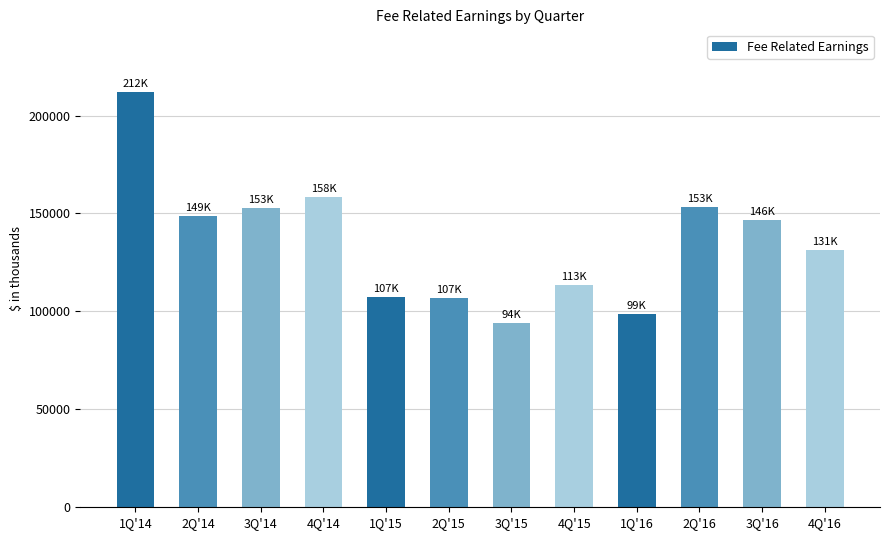

What position from the left is 2Q'16?

10